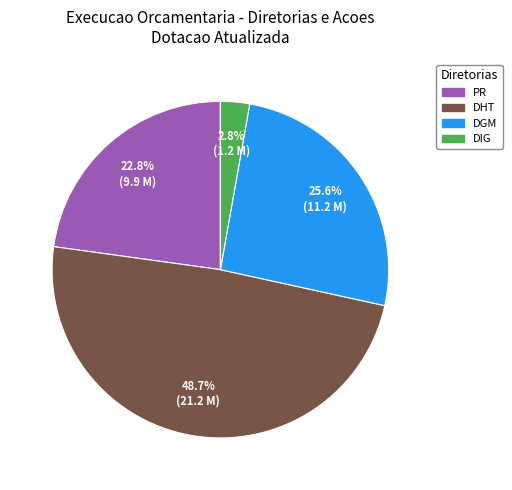

What portion of the pie excludes DIG?

97.2%